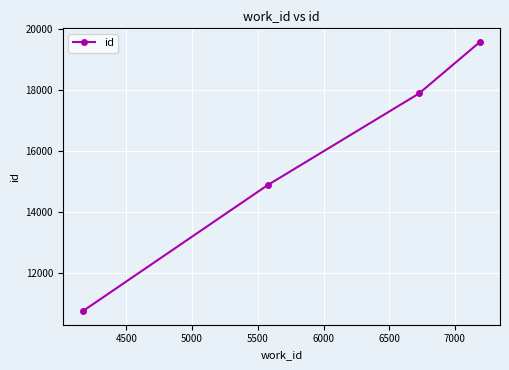

What is the maximum value shown in the chart?

19596